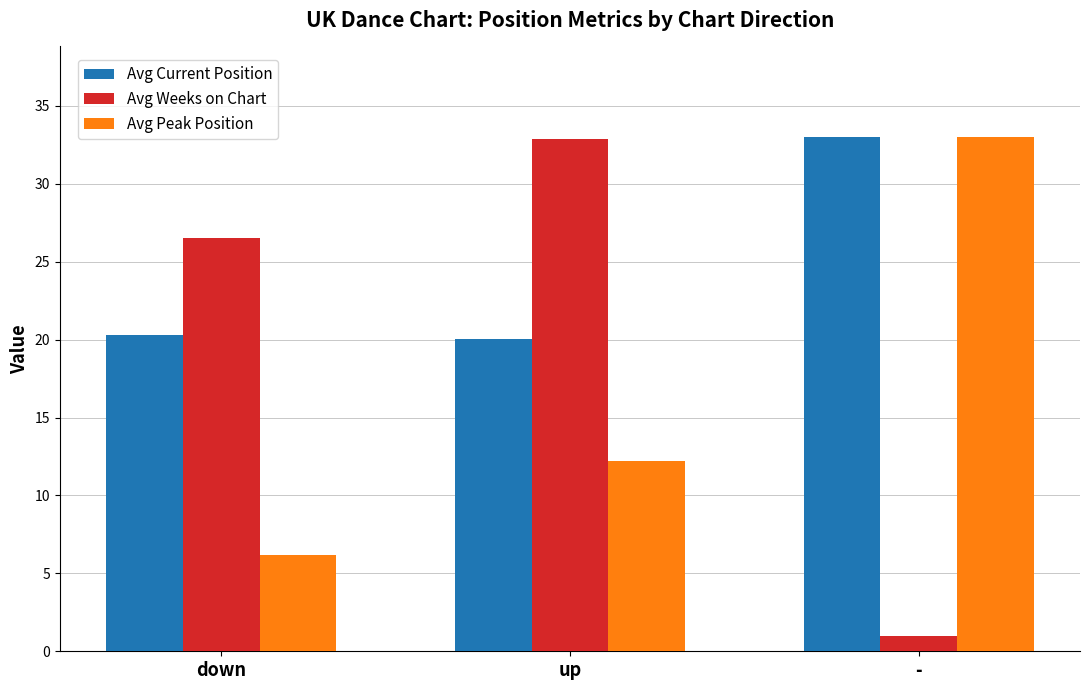

How many bars are there in total?

9